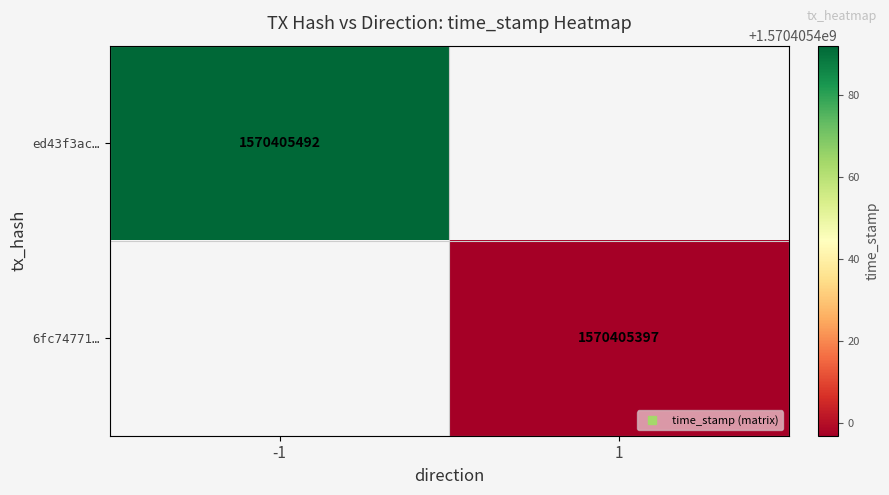

True or false: ed43f3ac7043c647d4d38399bc8736a67d0b562 has a value of -1 at direction.

True